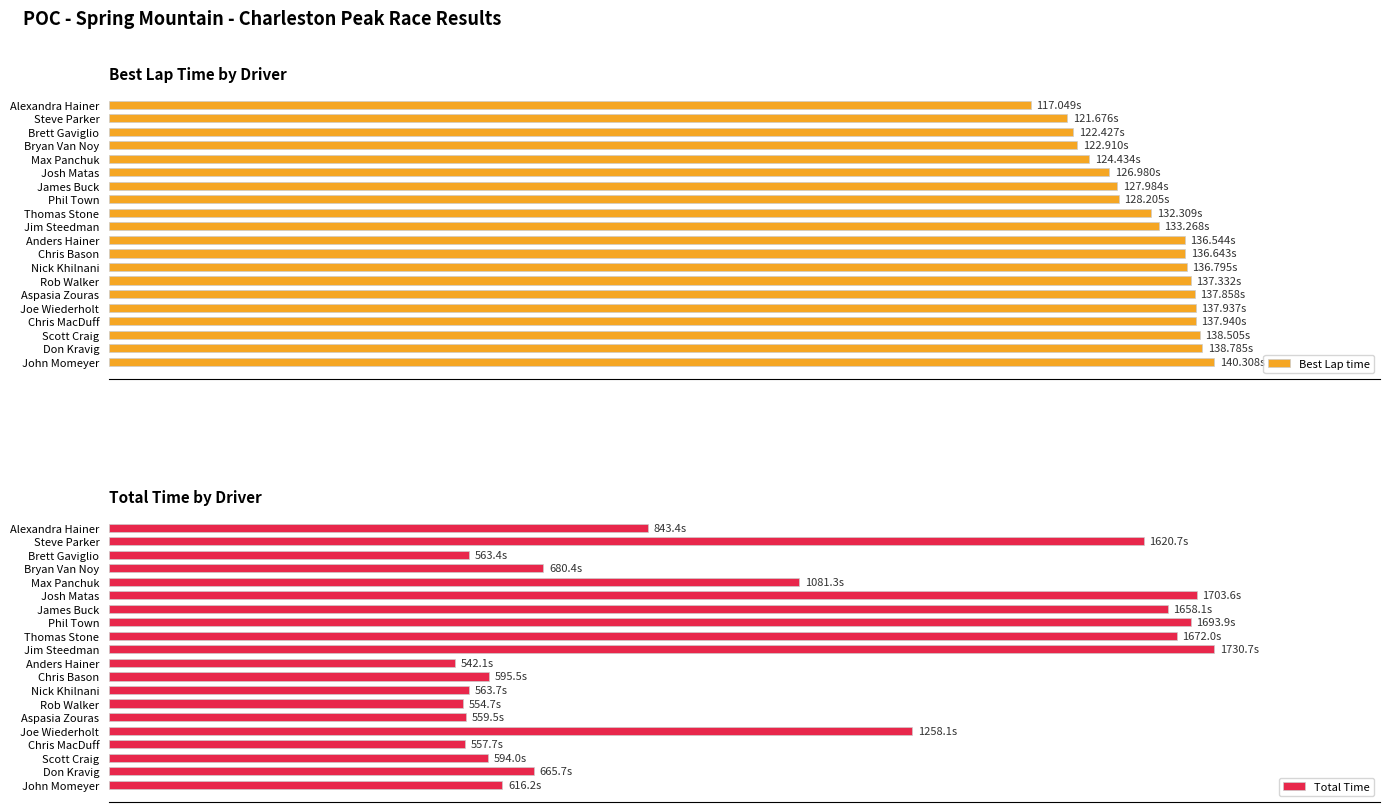

What is the minimum value for Total Time?

31.3